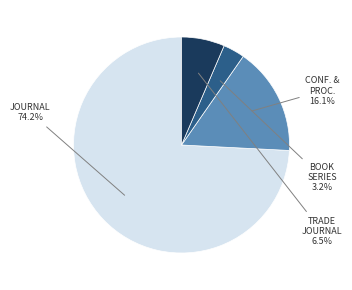

Is there any slice that represents more than half of the pie?

Yes